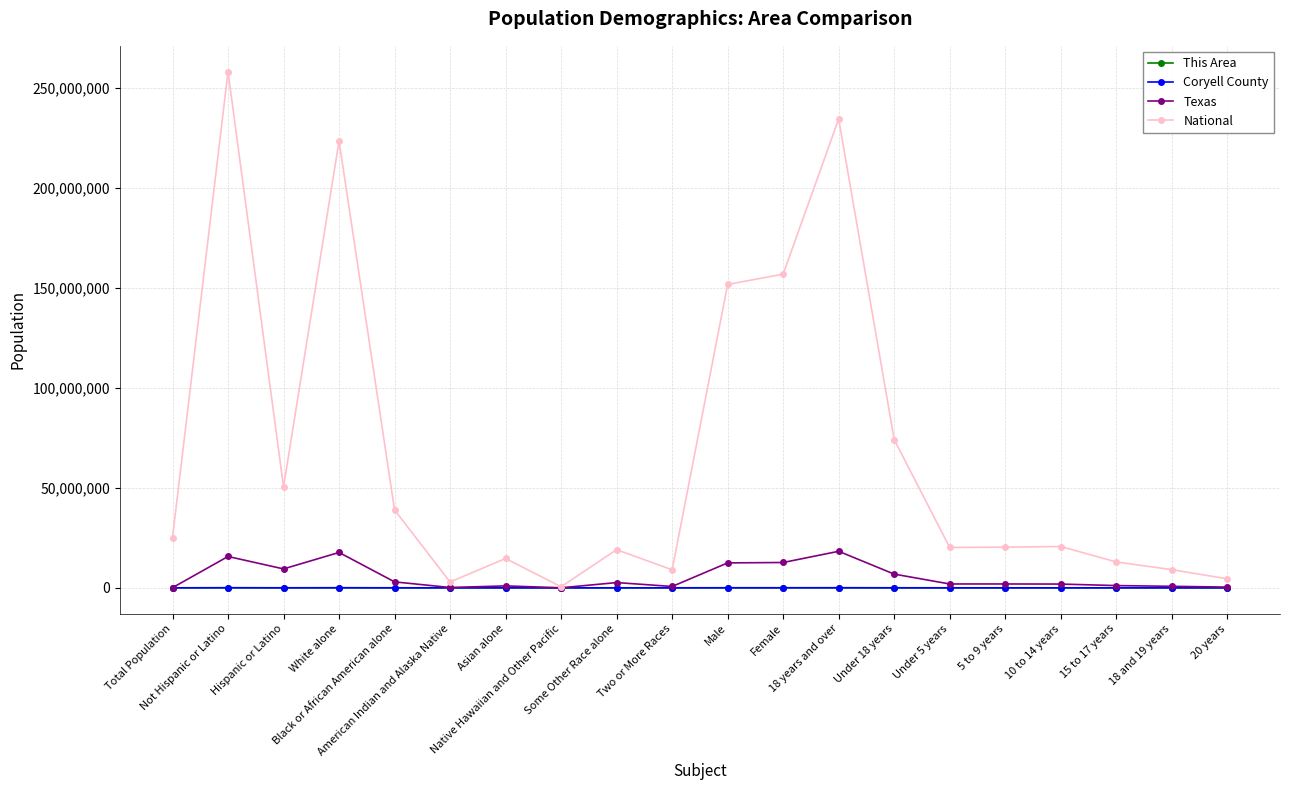

What value does the National series have at 18 and 19 years?

9086089